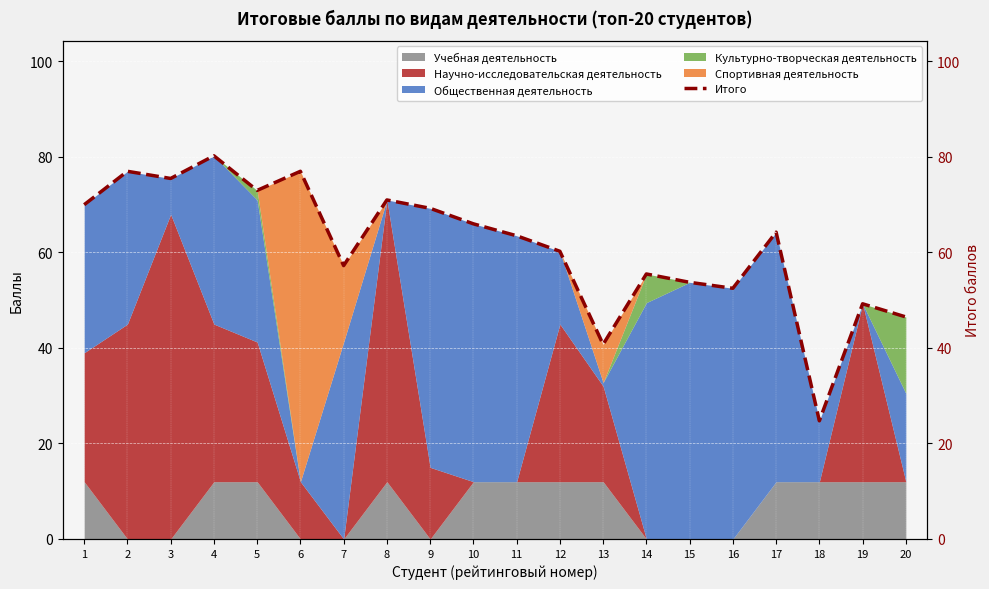

The chart shows a value of 60.2 at 12. True or false?

True